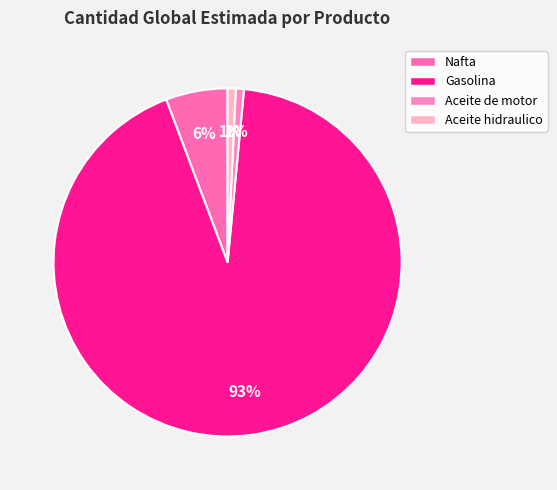

Rank the categories by value from highest to lowest.

Gasolina, Nafta, Aceite de motor, Aceite hidraulico